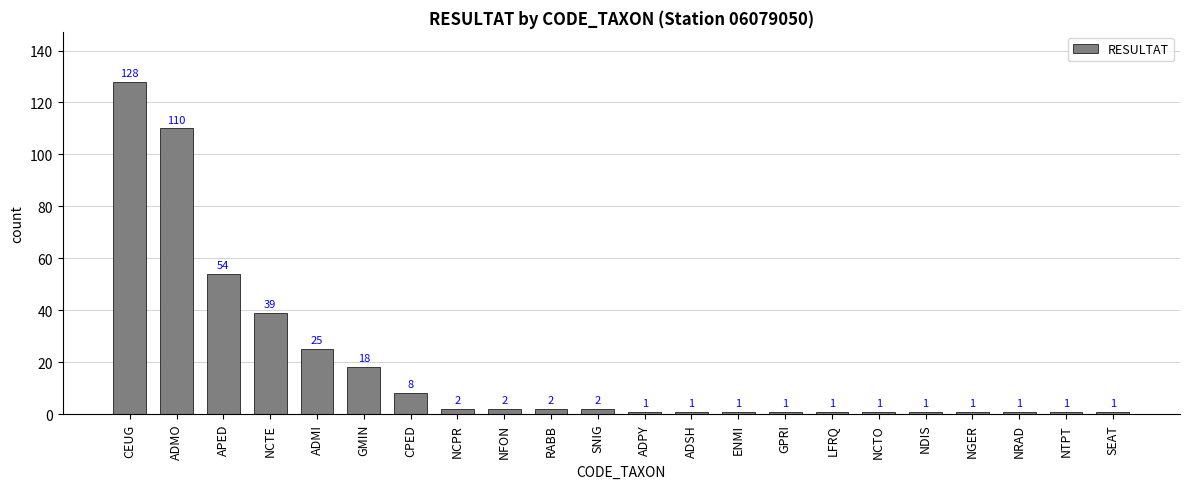

What is the label of the 11th bar from the right?

ADPY